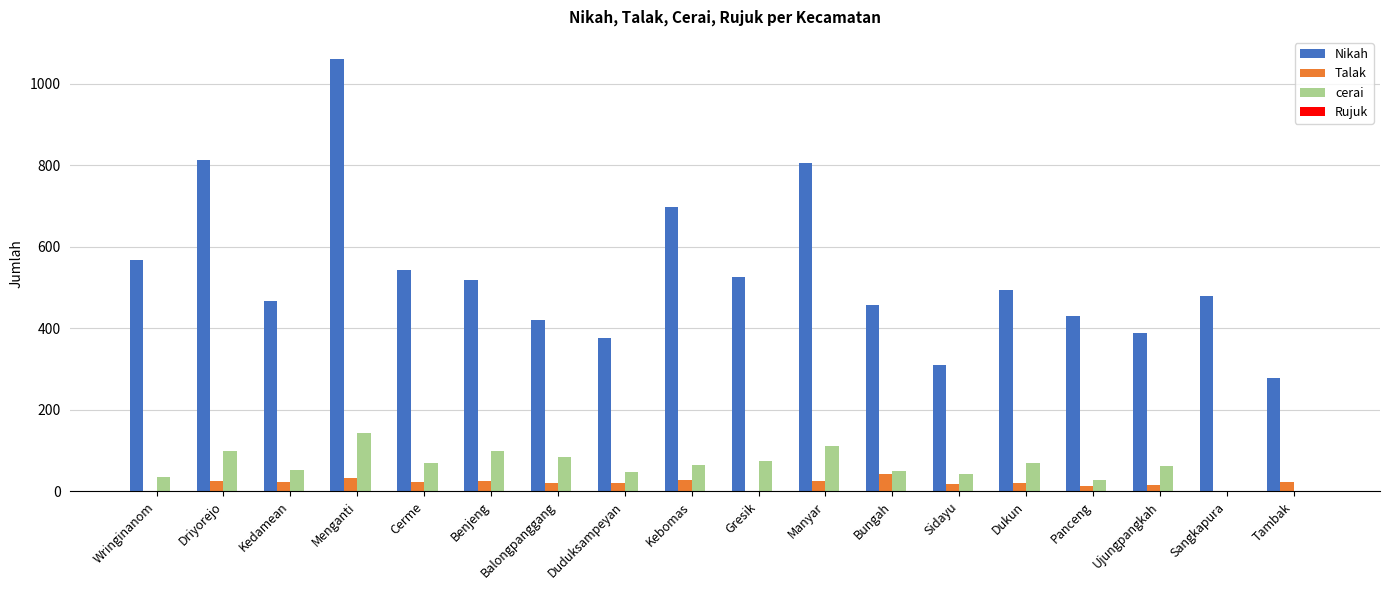

At which category is the sum across all series the highest?

Menganti